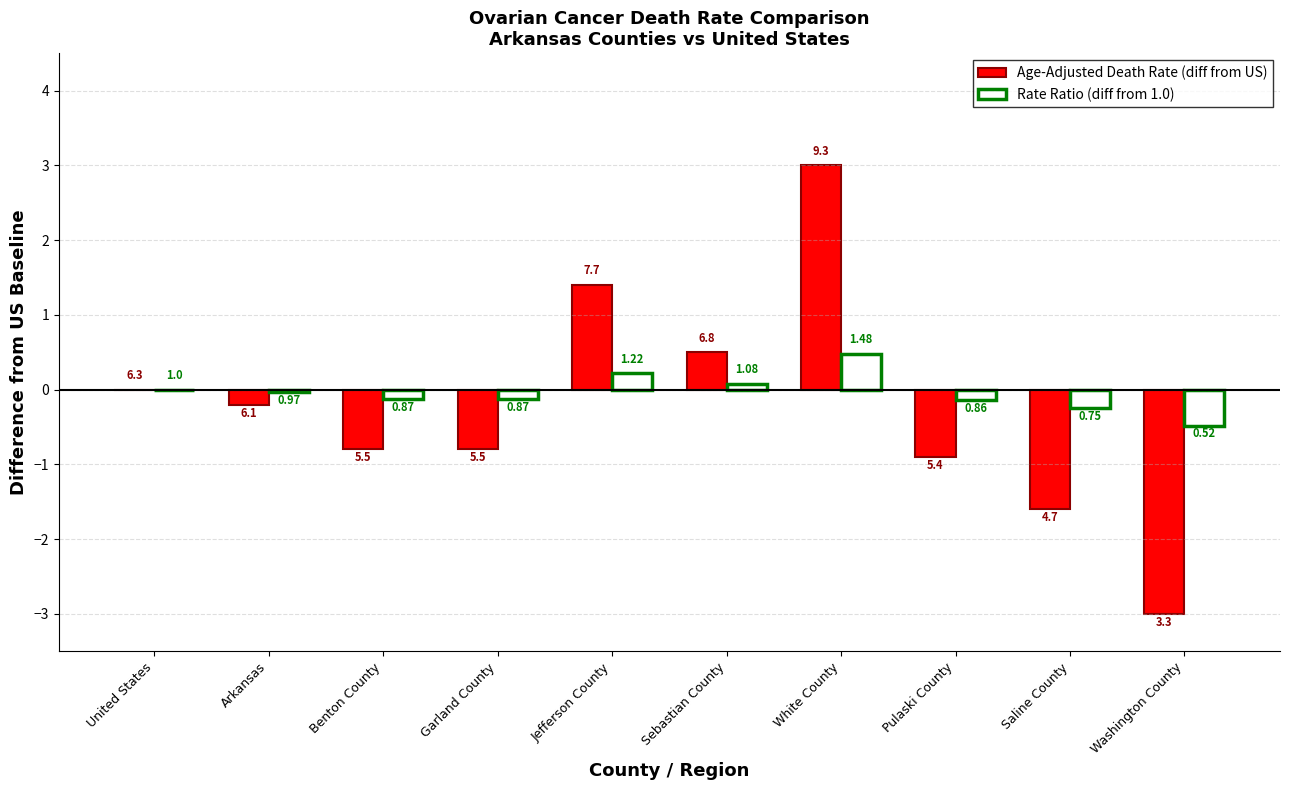

What is the value of the Rate Ratio (diff from 1.0) bar at the 10th from the left?

-0.5